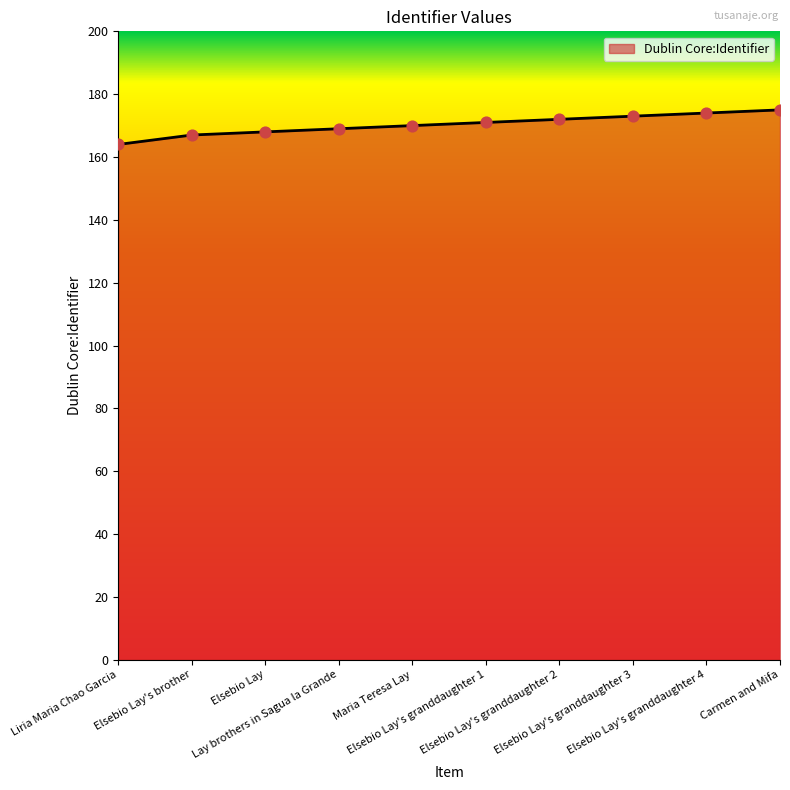

Approximately how many times larger is the value at Lay brothers in Sagua la Grande compared to Maria Teresa Lay?

1.0